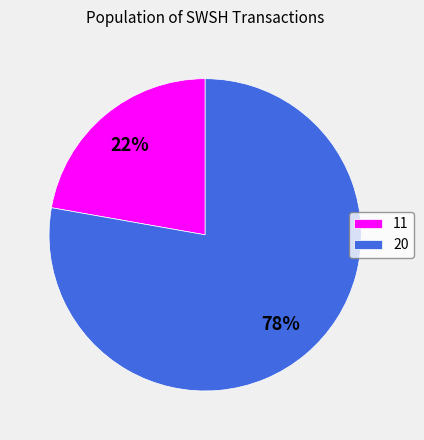

To the nearest percent, what is the difference between the largest and smallest slice percentages?

56%